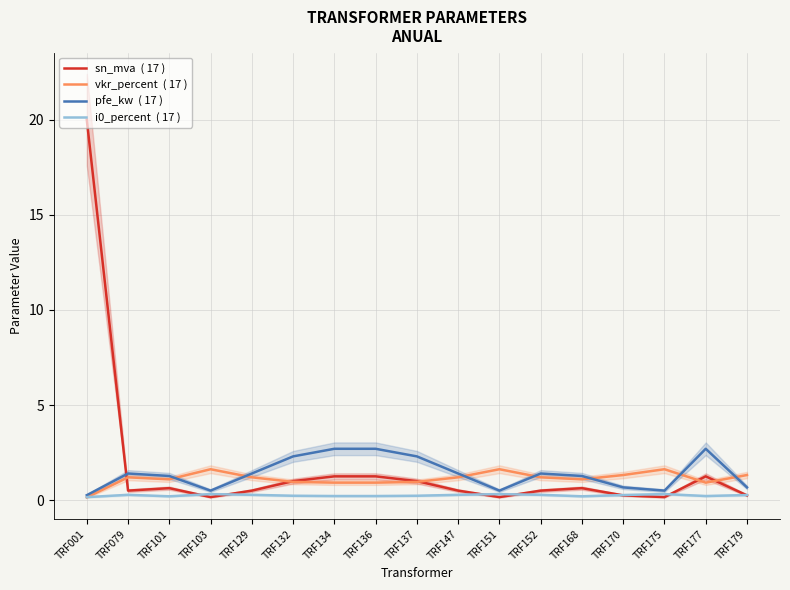

What is the difference between the maximum and second lowest values in the i0_percent  ( 17 ) series?

0.1